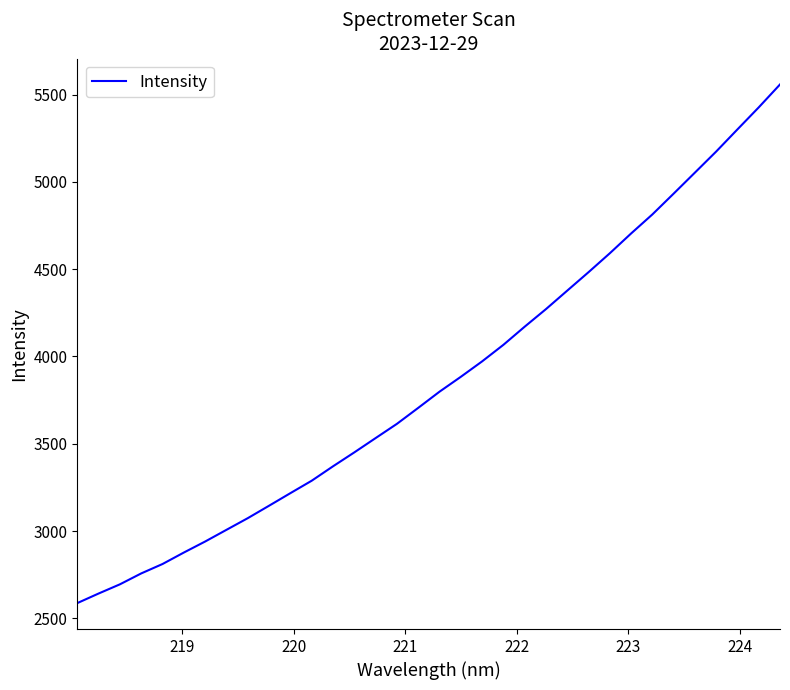

Is this an area chart (filled region under the line)?

No